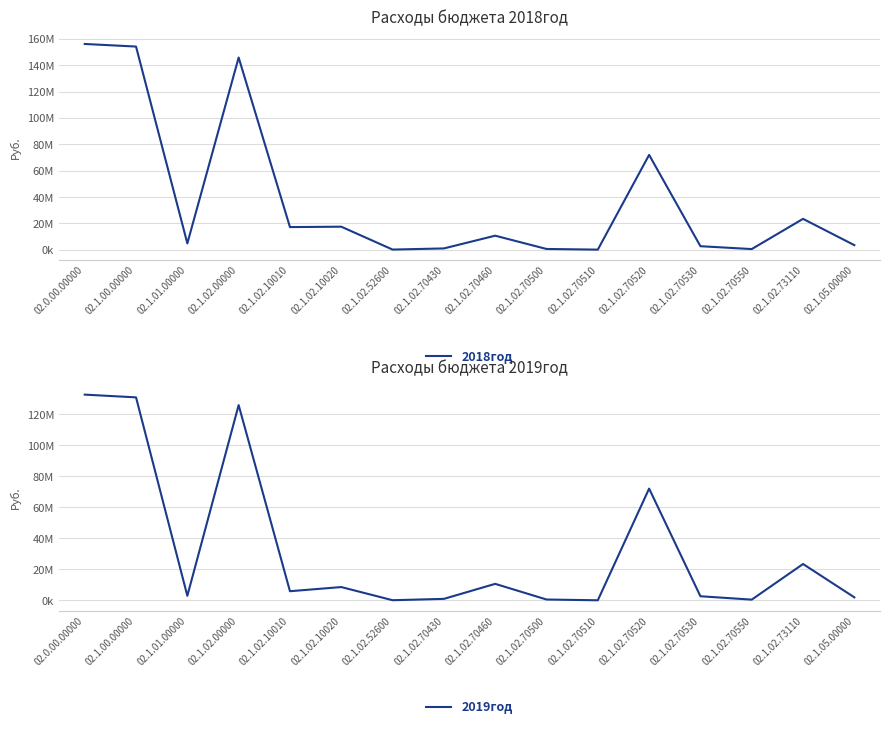

Rank the series by their average value, from lowest to highest.

2019год, 2018год